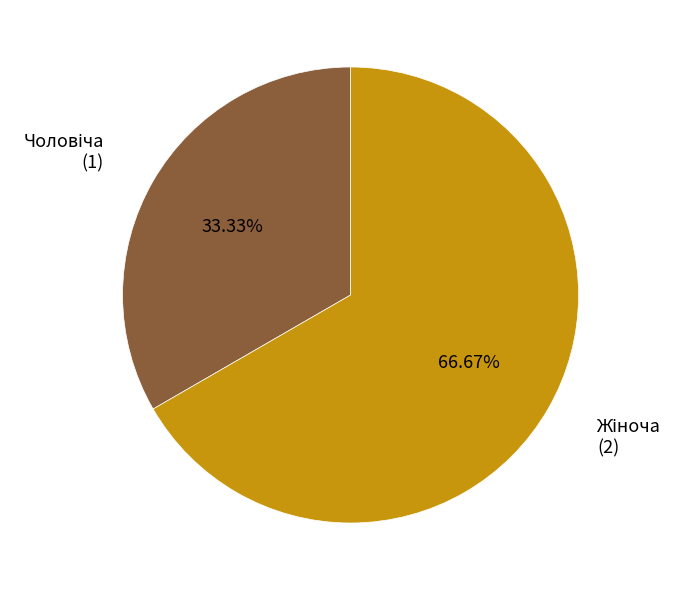

Is there a majority slice in this chart?

Yes